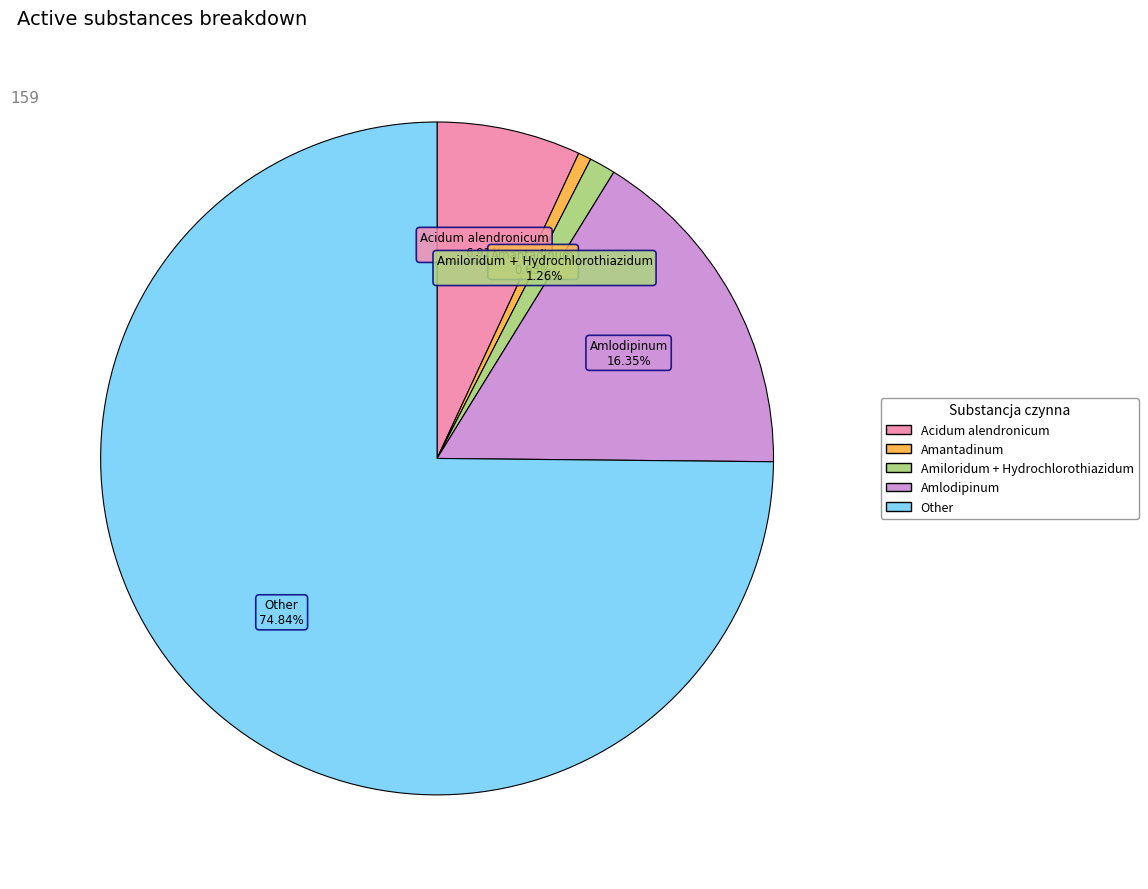

Approximately how many times larger is the value at Other compared to Amlodipinum?

4.6